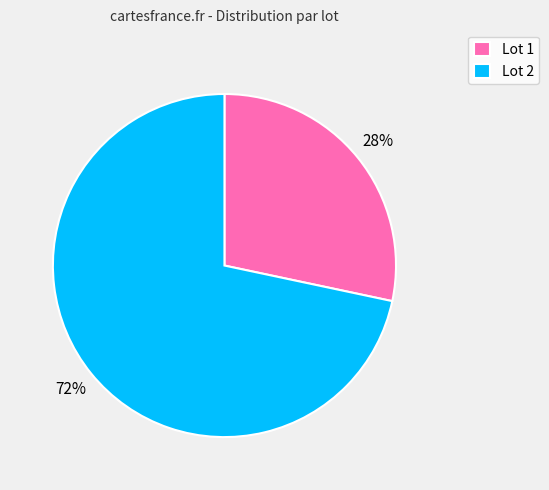

What is the ratio of the value at Lot 1 to the value at Lot 2?

0.4